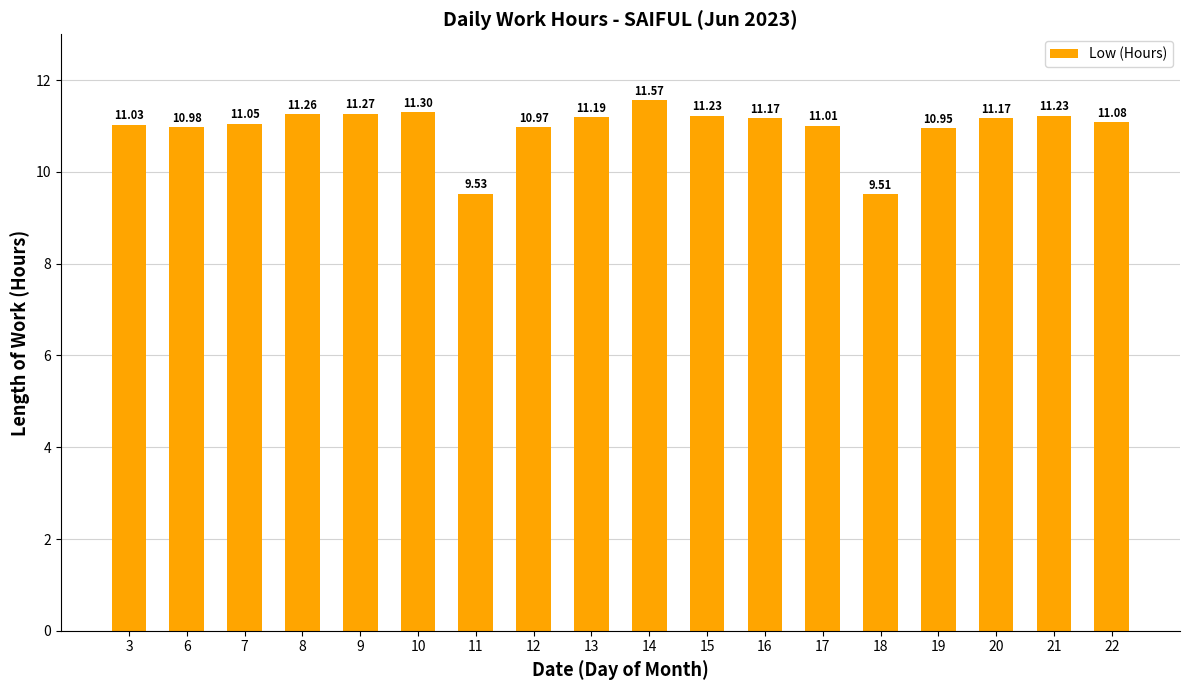

What is the difference between the second highest and minimum values?

1.8